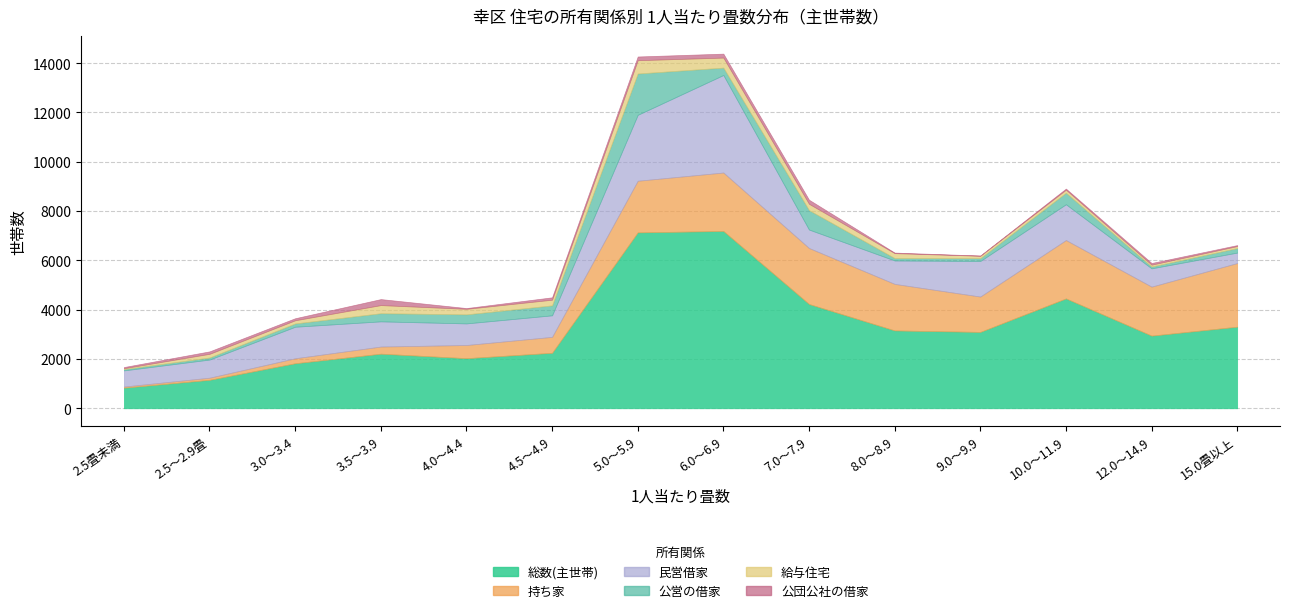

Reading right to left, transcribe all the data shown in this chart.

総数(主世帯): 3309	2946	4455	3097	3157	4229	7191	7133	2250	2032	2214	1826	1154	836
持ち家: 2580	1987	2367	1434	1887	2271	2370	2094	646	534	289	202	86	45
民営借家: 425	742	1452	1442	950	748	3954	2673	874	876	1022	1279	736	655
公営の借家: 184	74	468	116	98	788	300	1676	403	367	330	134	83	54
給与住宅: 81	75	123	97	200	257	407	540	231	225	330	129	150	36
公団公社の借家: 39	68	45	8	22	165	160	150	96	30	243	82	99	46